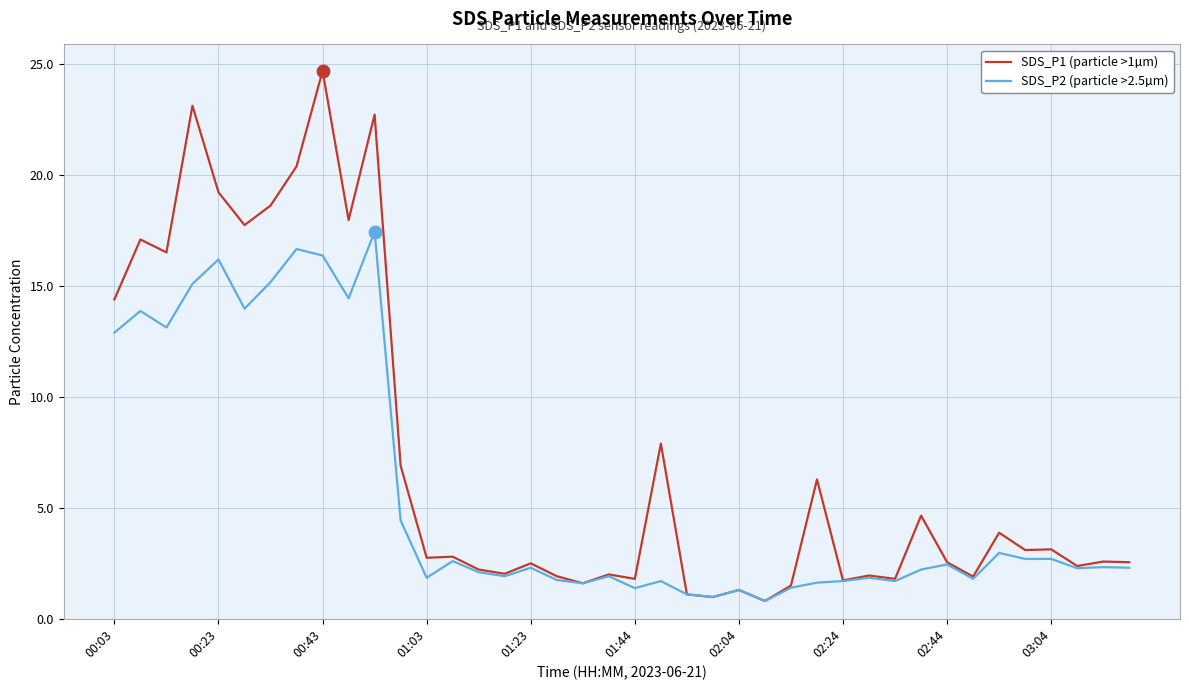

Which series has the largest total across all categories?

SDS_P1 (particle >1µm)